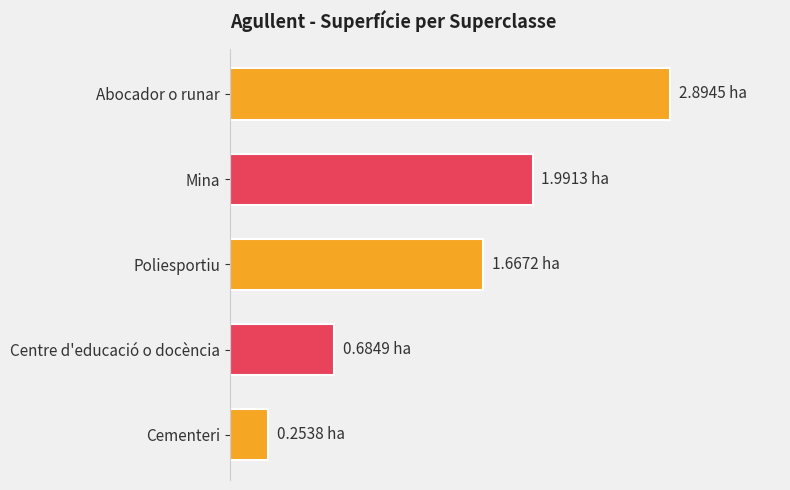

What is the minimum value shown in the chart?

0.3